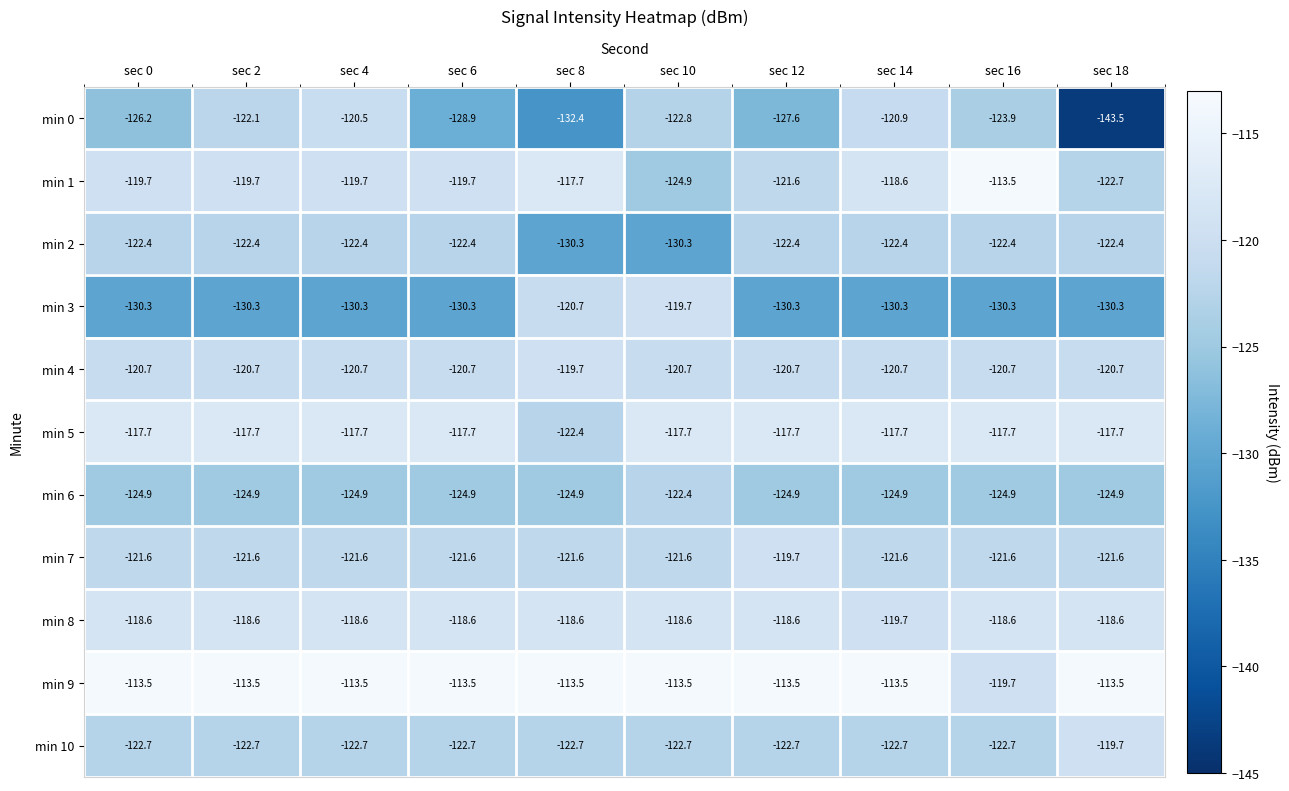

What is the greatest value displayed?

-113.5